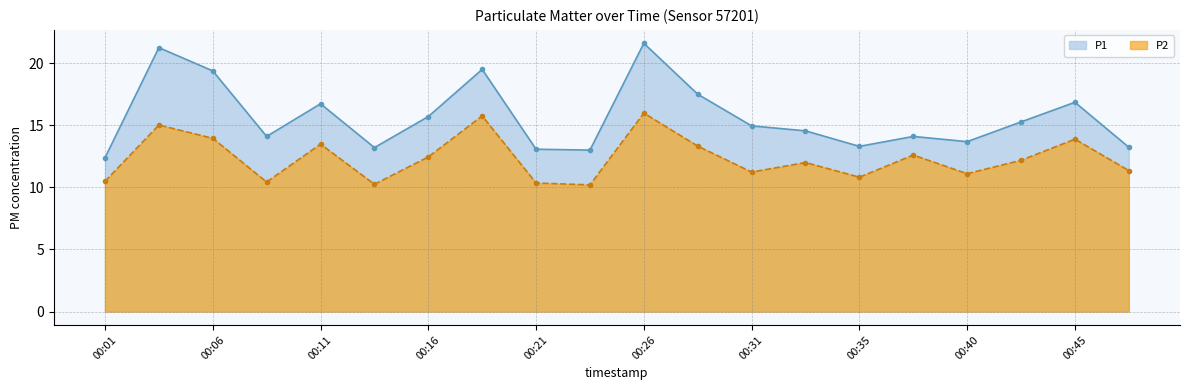

What is the total value across all series at 00:21?

23.4